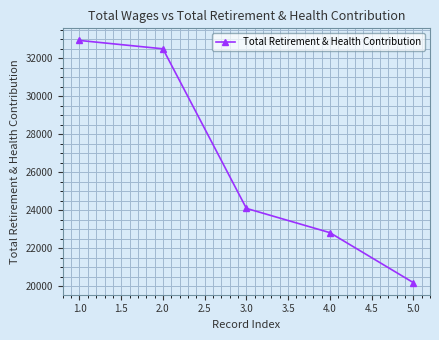

What is the smallest value displayed?

20192